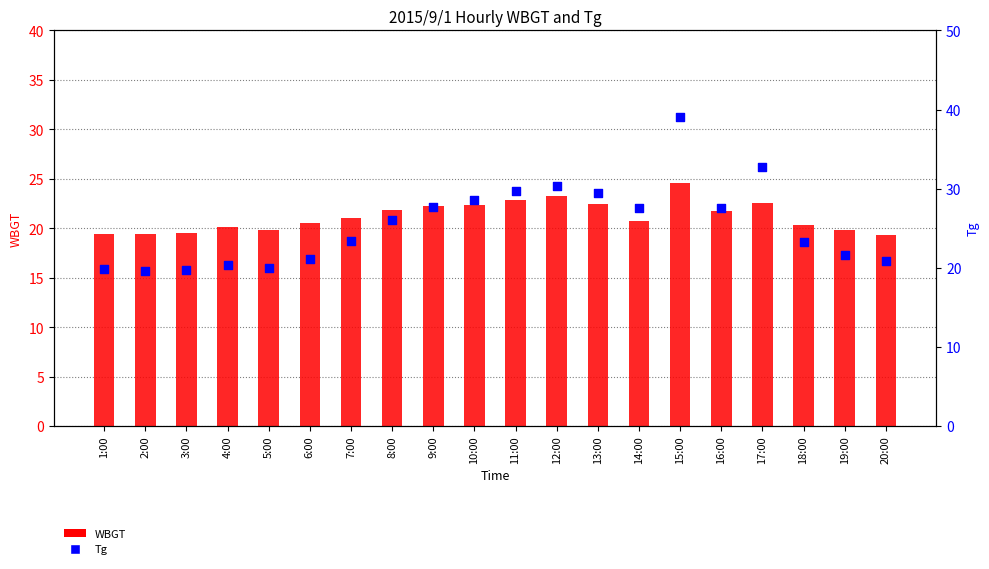

At how many categories does at least one series exceed 19?

20